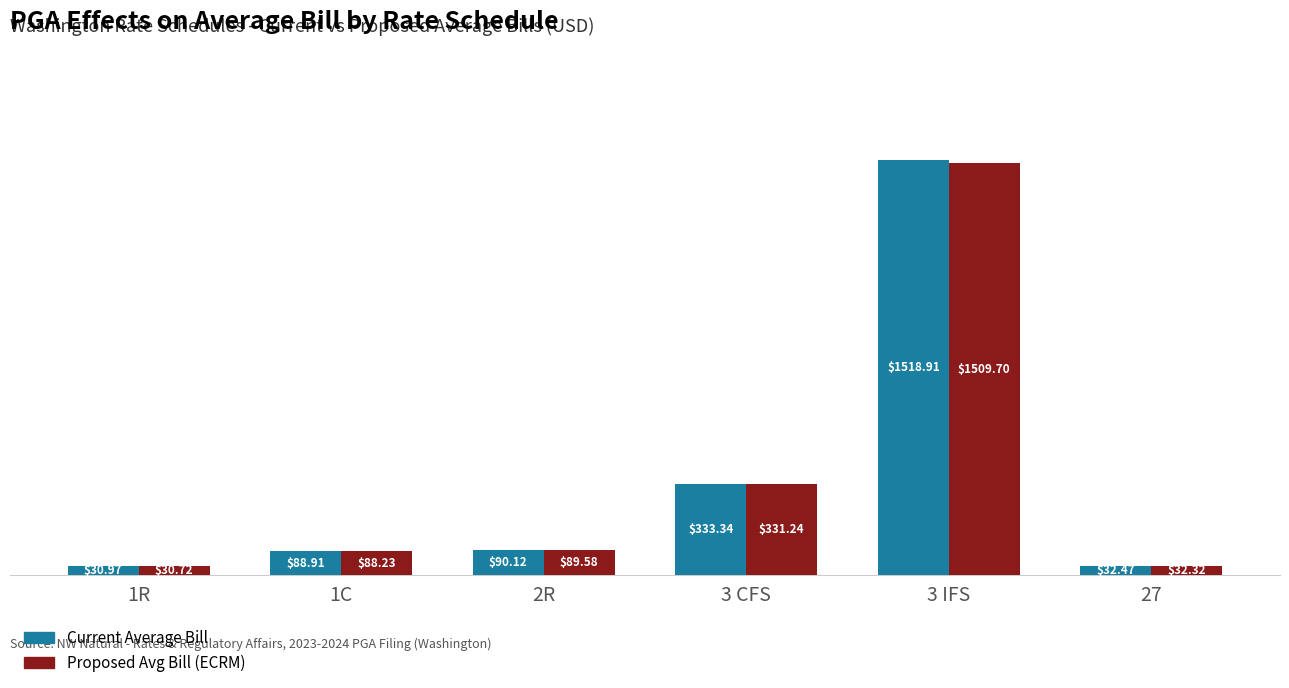

At which category is the sum across all series the highest?

3 IFS